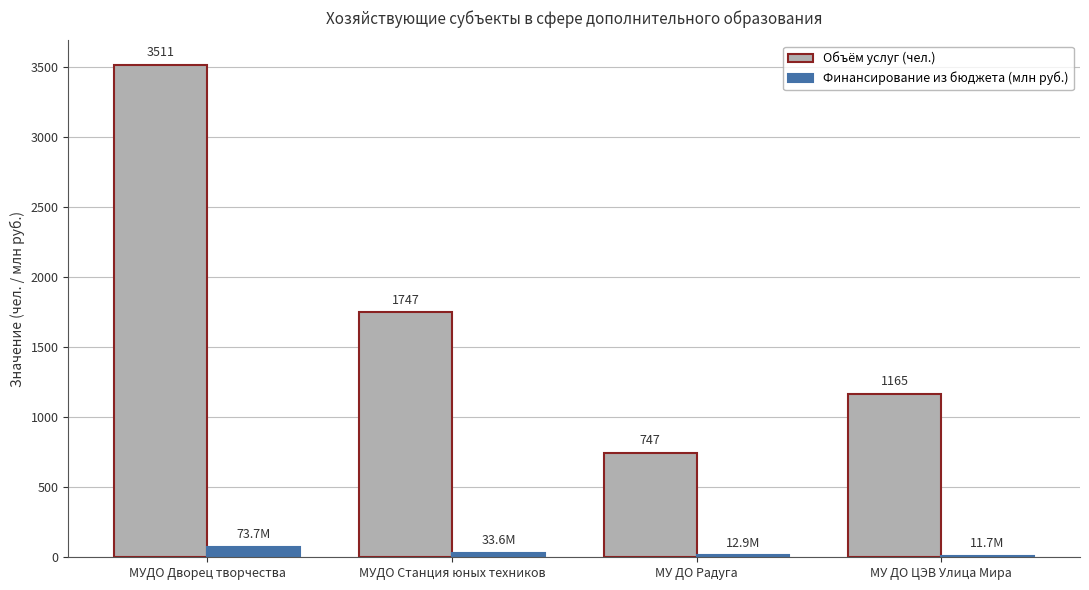

What is the total value across all series at МУДО Станция юных техников?

1780.6